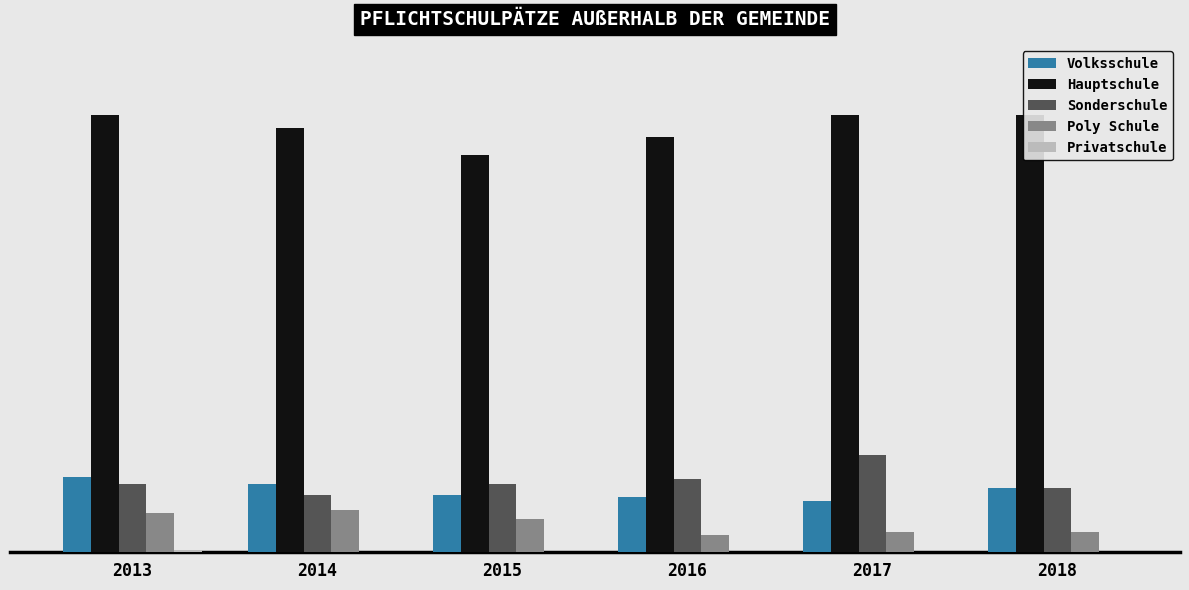

What is the maximum value for Privatschule?

1